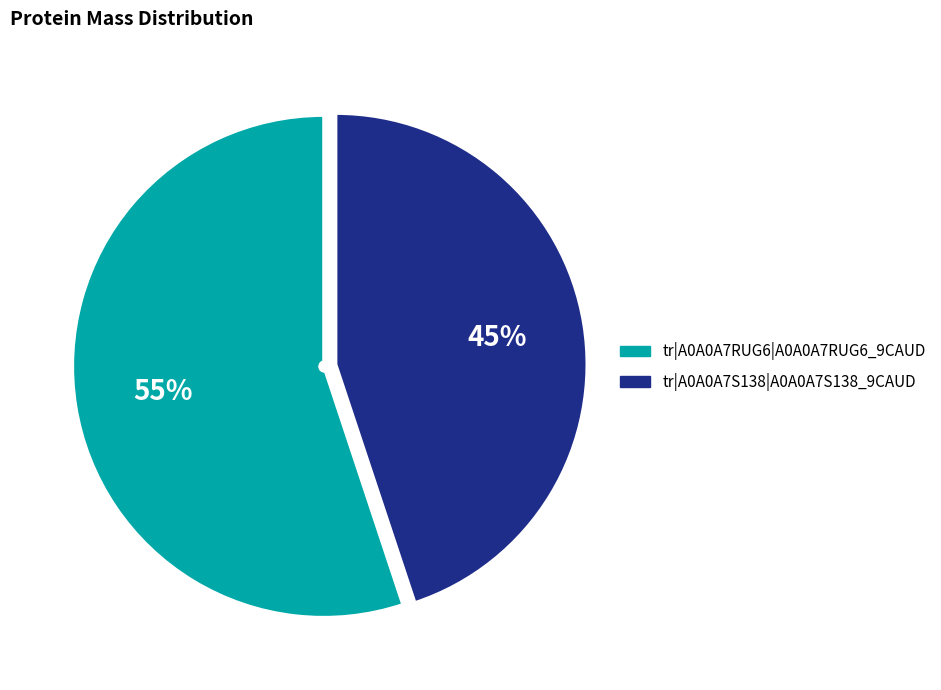

Combined, do tr|A0A0A7S138|A0A0A7S138_9CAUD and tr|A0A0A7RUG6|A0A0A7RUG6_9CAUD account for over 50%?

Yes